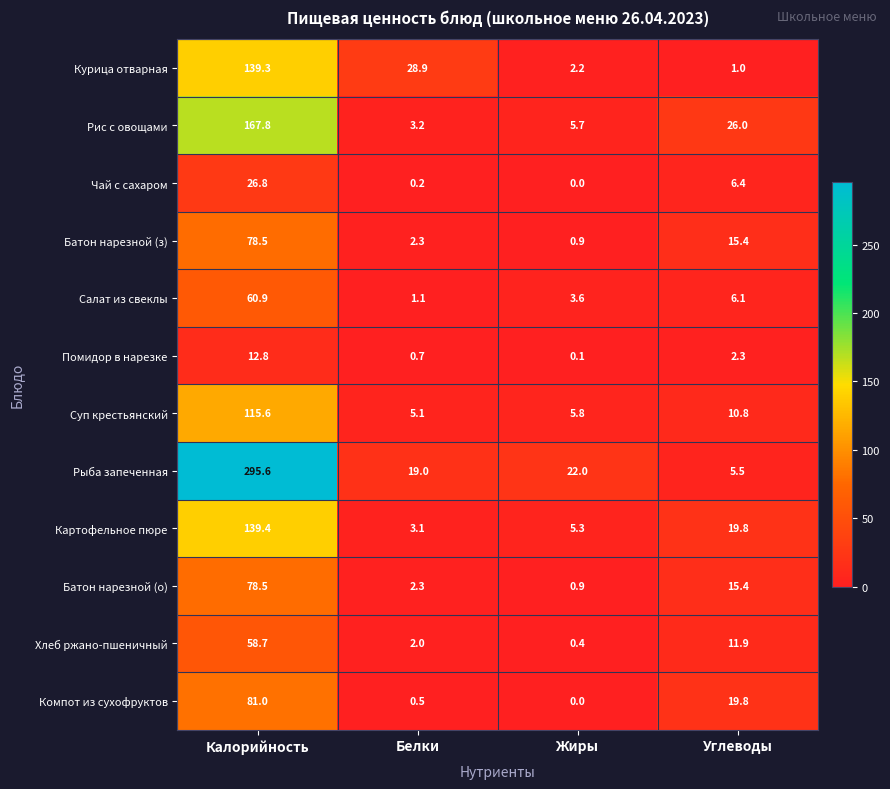

Which series has the largest range (max minus min)?

Рыба запеченная